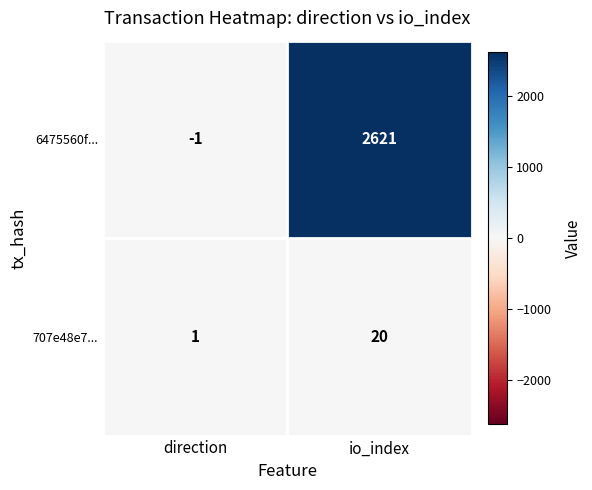

True or false: 6475560f... has a value of -1 at direction.

True